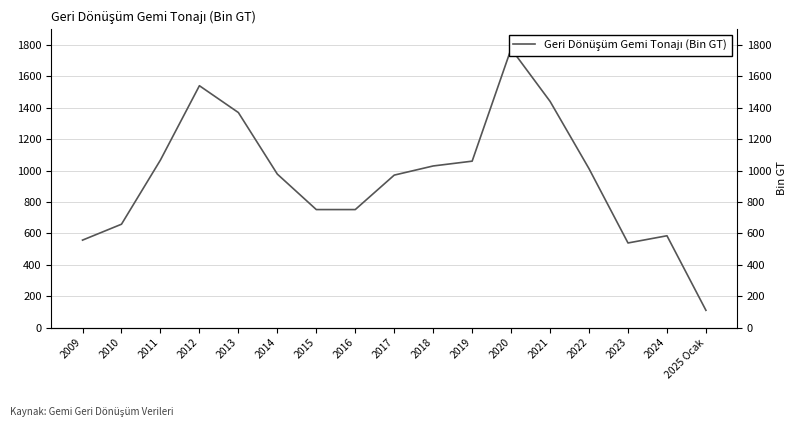

How many categories are shown in the chart?

17